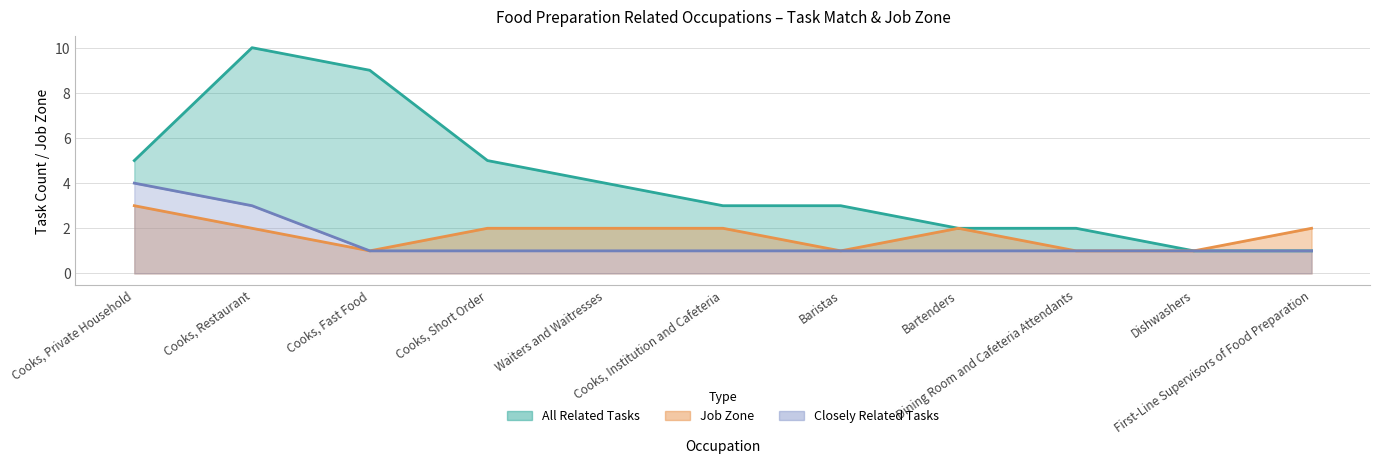

Reading left to right, transcribe all the data shown in this chart.

All Related Tasks: 5	10	9	5	4	3	3	2	2	1	1
Job Zone (line): 3	2	1	2	2	2	1	2	1	1	2
Closely Related Tasks (line): 4	3	1	1	1	1	1	1	1	1	1